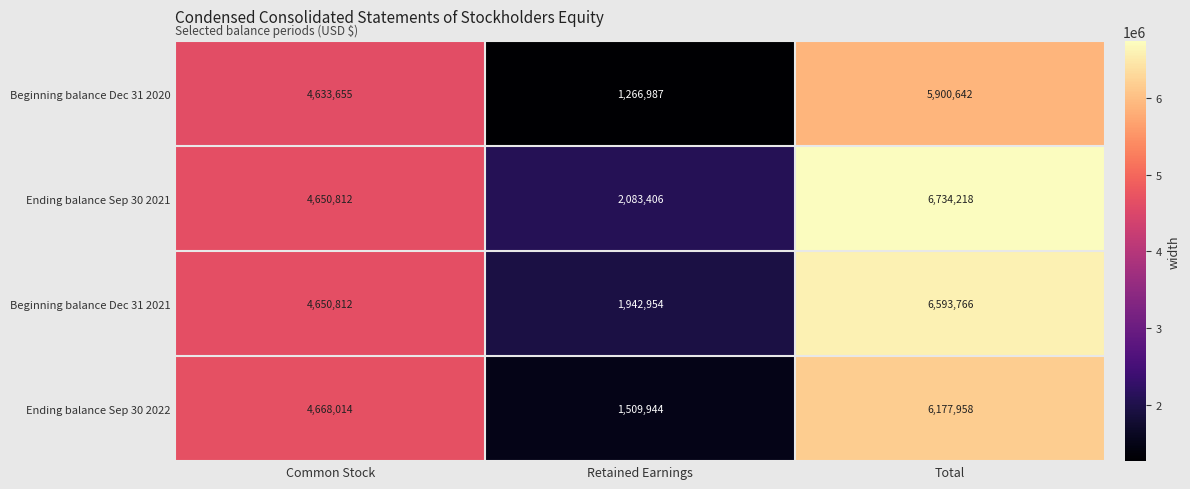

What is the difference between the second highest and minimum values in the Ending balance Sep 30 2022 series?

3158070